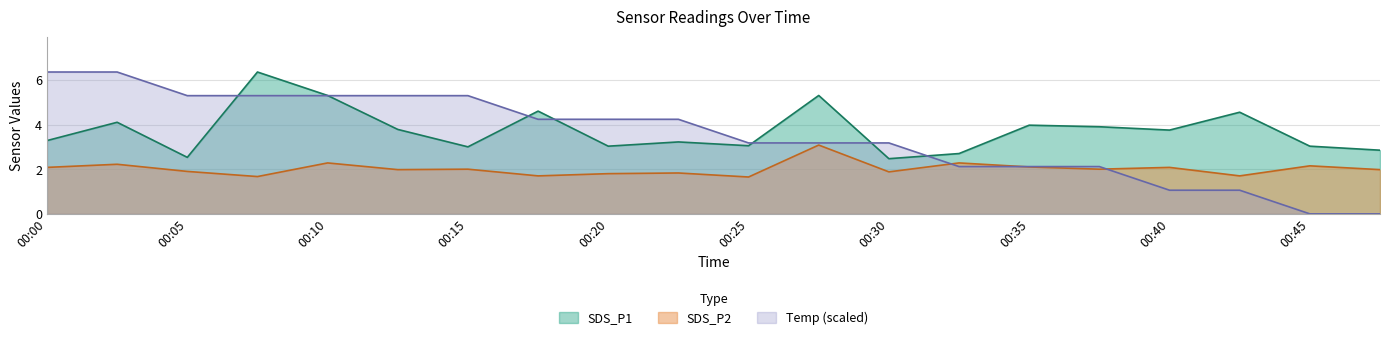

Which series has the largest total across all categories?

SDS_P1